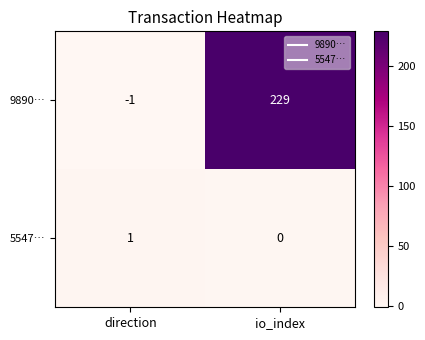

Which series has the largest total across all categories?

9890…